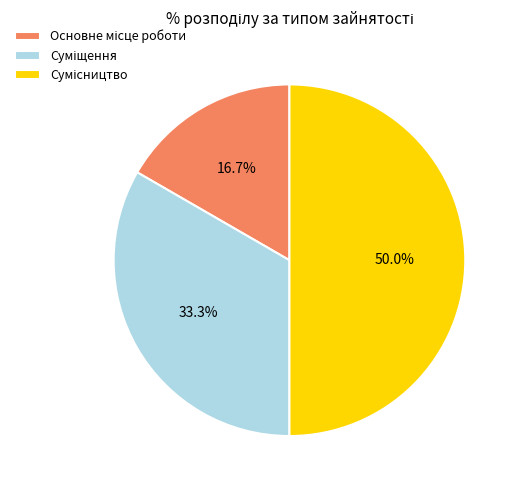

Count the number of slices in the pie.

3